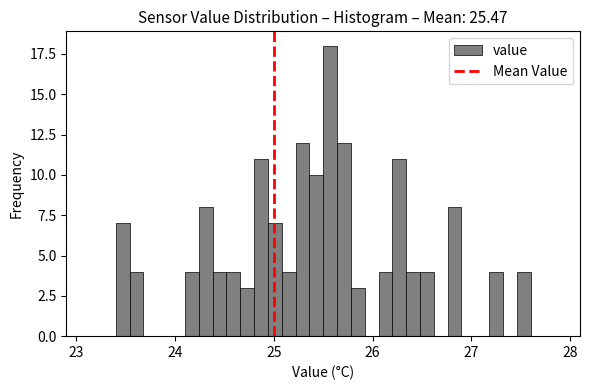

Around what value on the x-axis is the tallest bar? Give the approximate position of its centre, as read against the axis.

25.6